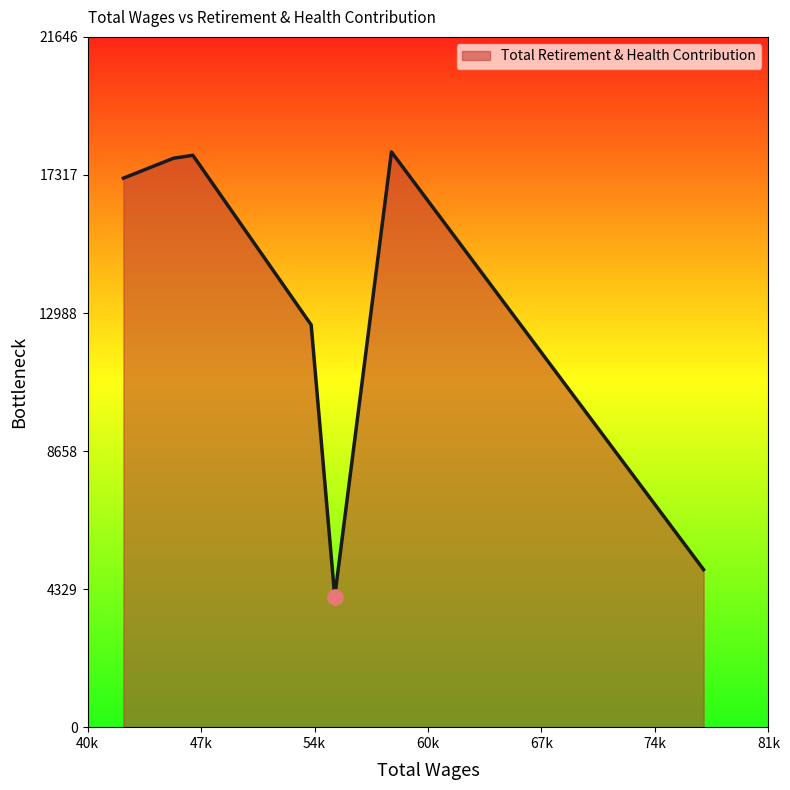

What is the smallest value displayed?

4091